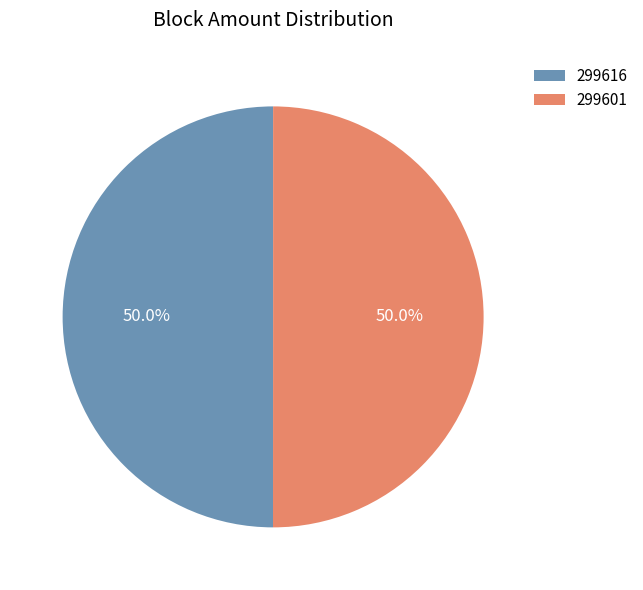

Is the sum of 299616 and 299601 greater than half?

Yes